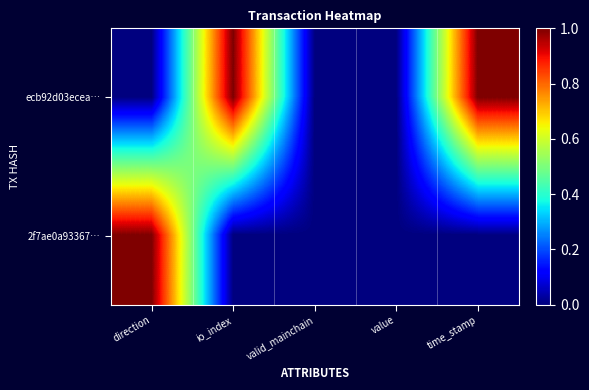

Which series changed the most between io_index and valid_mainchain?

ecb92d03ecea…